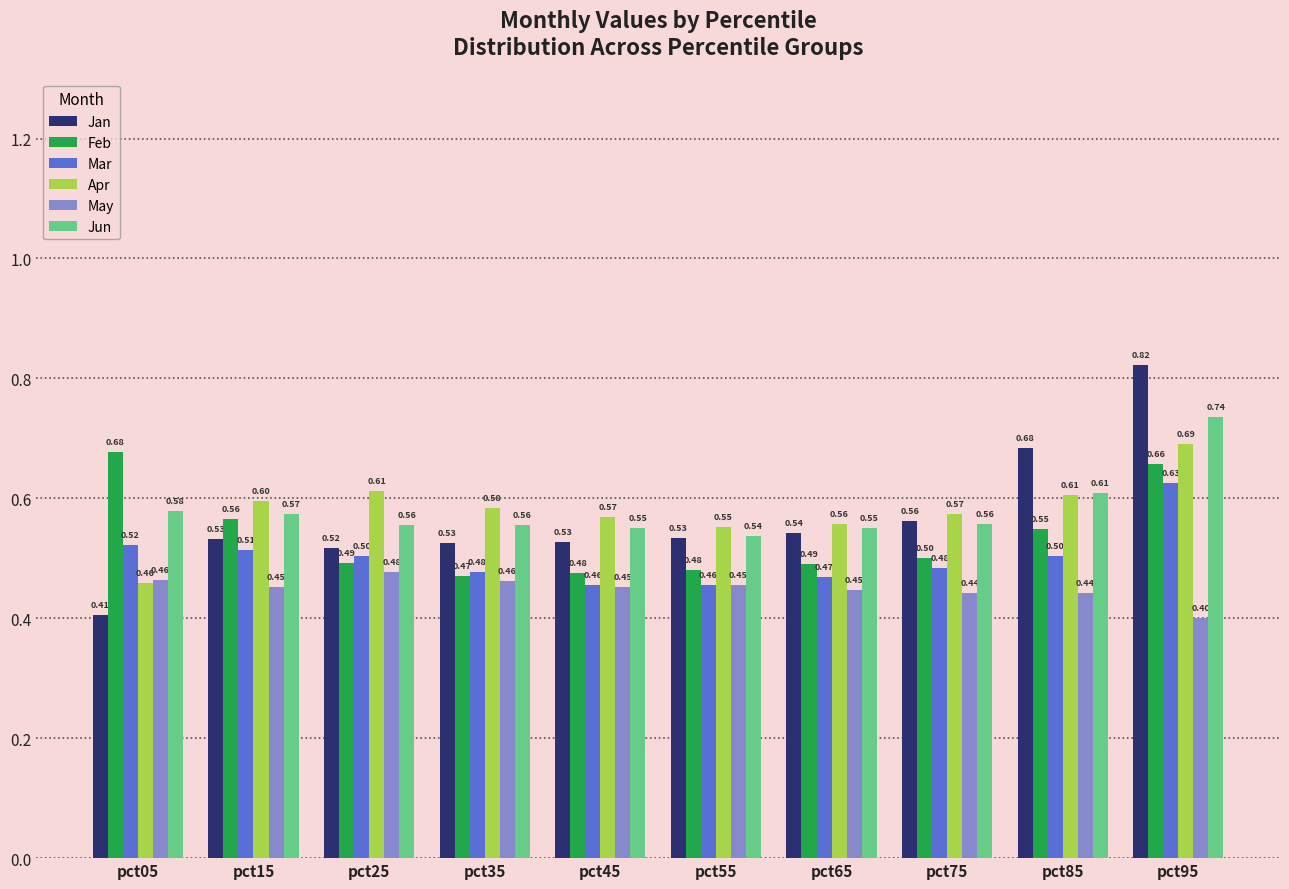

The Mar series shows 0.7 at pct75. True or false?

False